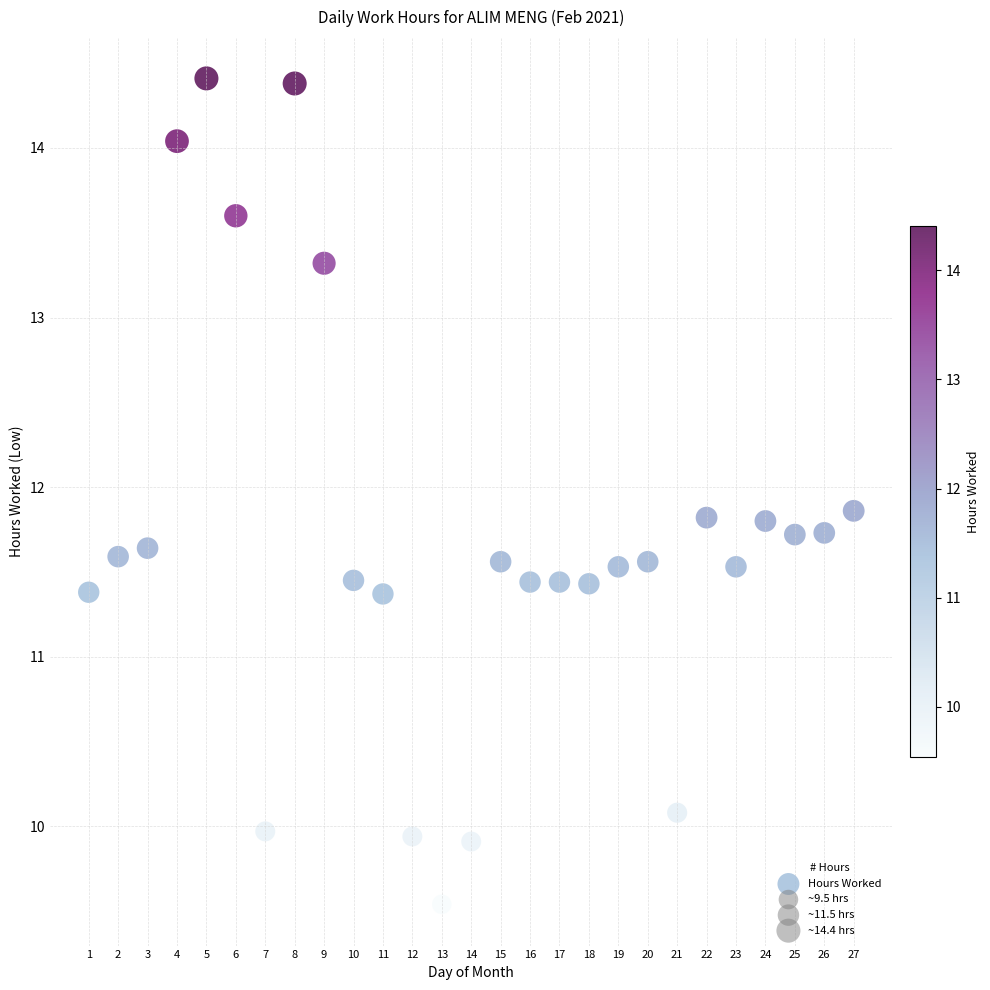

What is the range of X values (max minus min)?

26.0